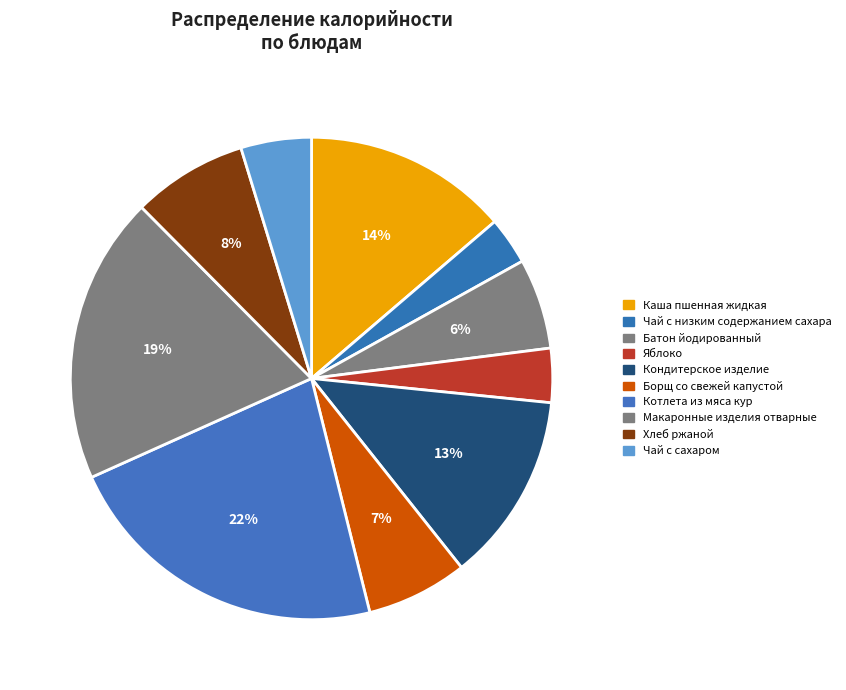

What is the change in value from Каша пшенная жидкая to Кондитерское изделие?

-13.2